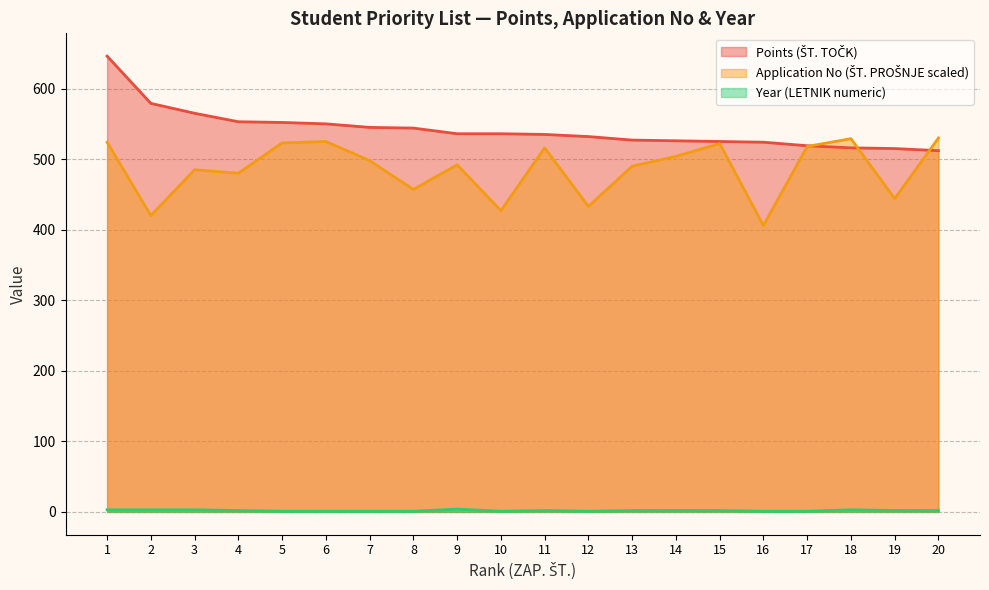

How many lines are shown in the chart?

3